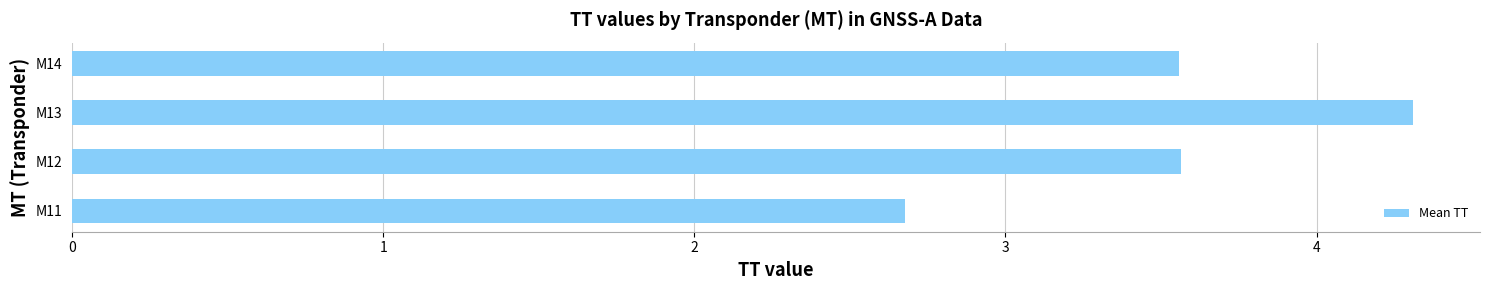

Between M13 and M12, which is larger?

M13